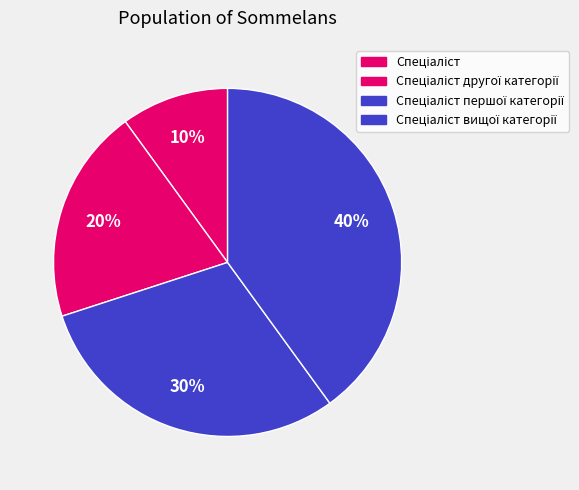

How many segments does this pie chart have?

4